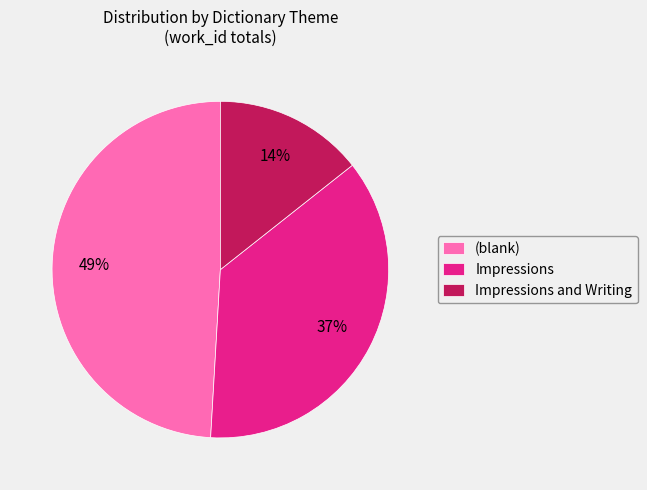

Between Impressions and (blank), which is larger?

(blank)